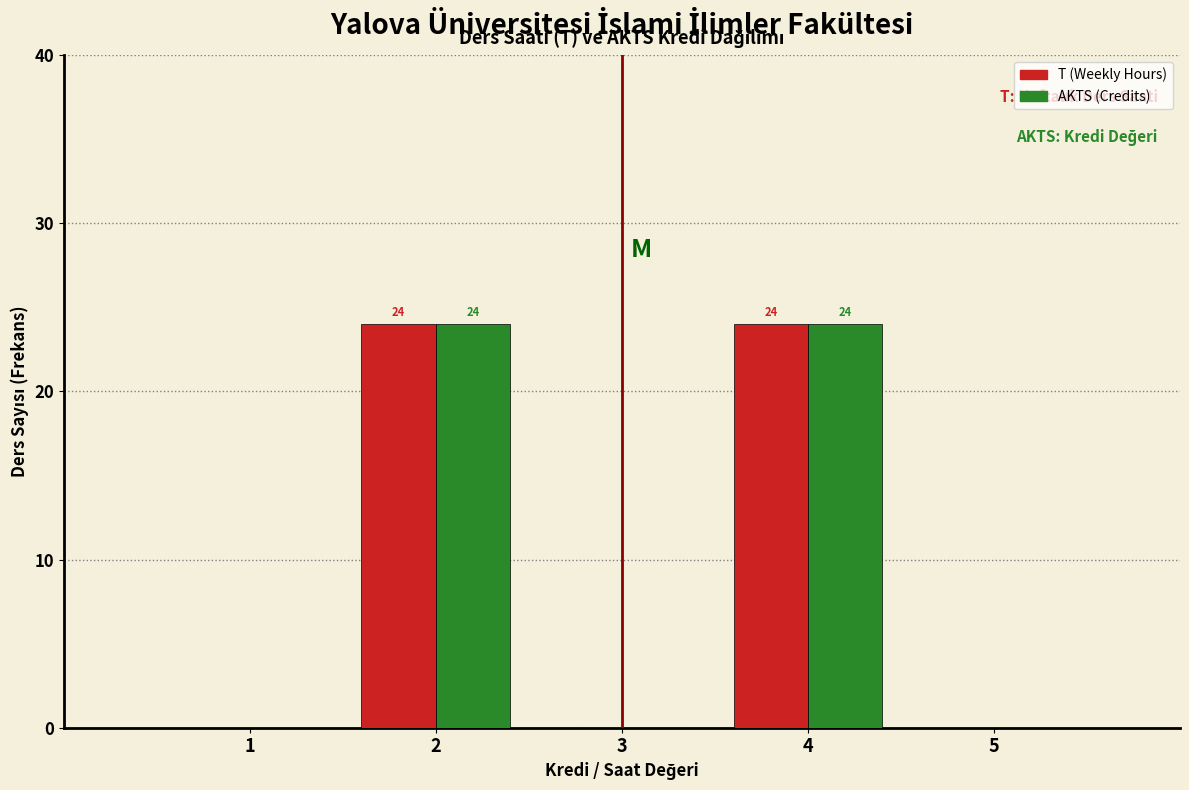

Reading right to left, transcribe all the data shown in this chart.

T (Weekly Hours): 5=0	4=24	3=0	2=24	1=0
AKTS (Credits): 5=0	4=24	3=0	2=24	1=0